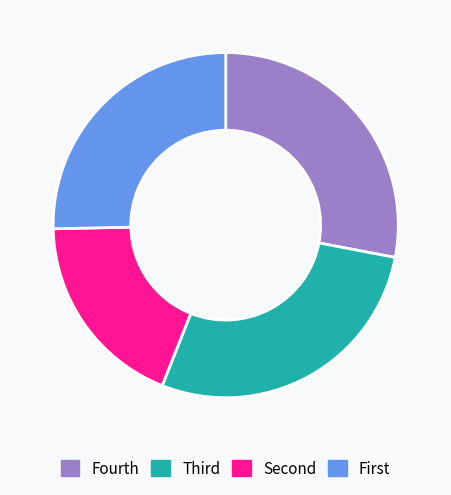

True or false: Fourth accounts for 36% of the total.

False